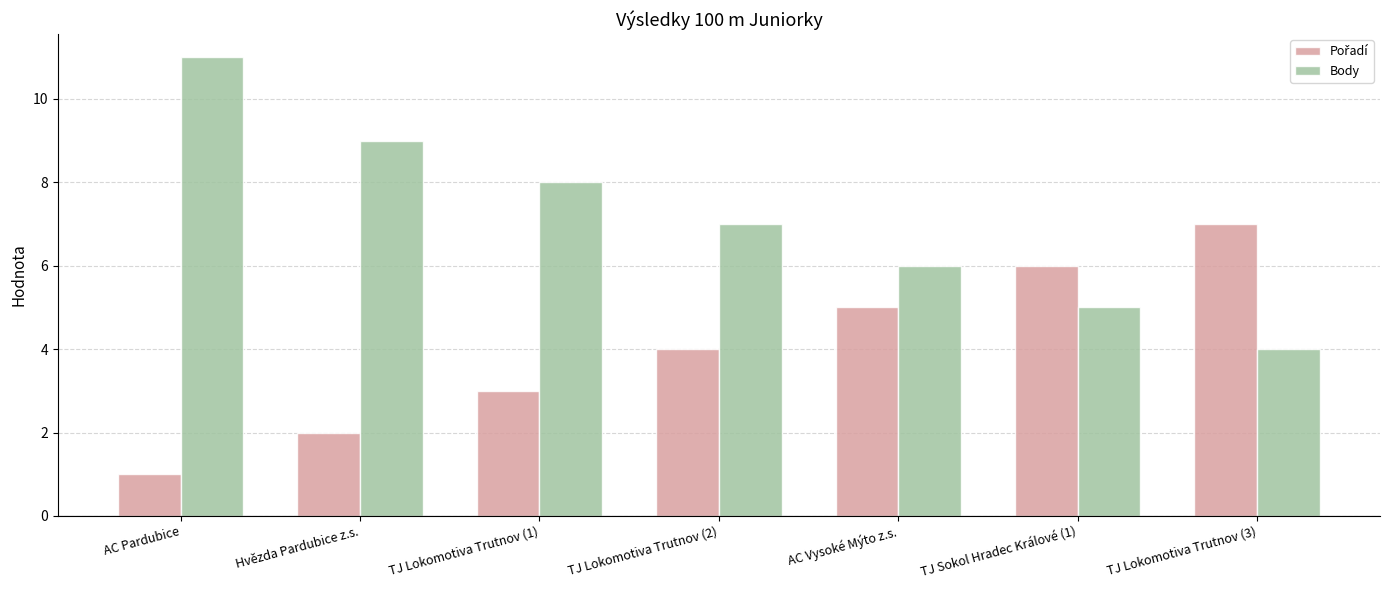

What is the difference between the maximum and minimum values in the Body series?

7